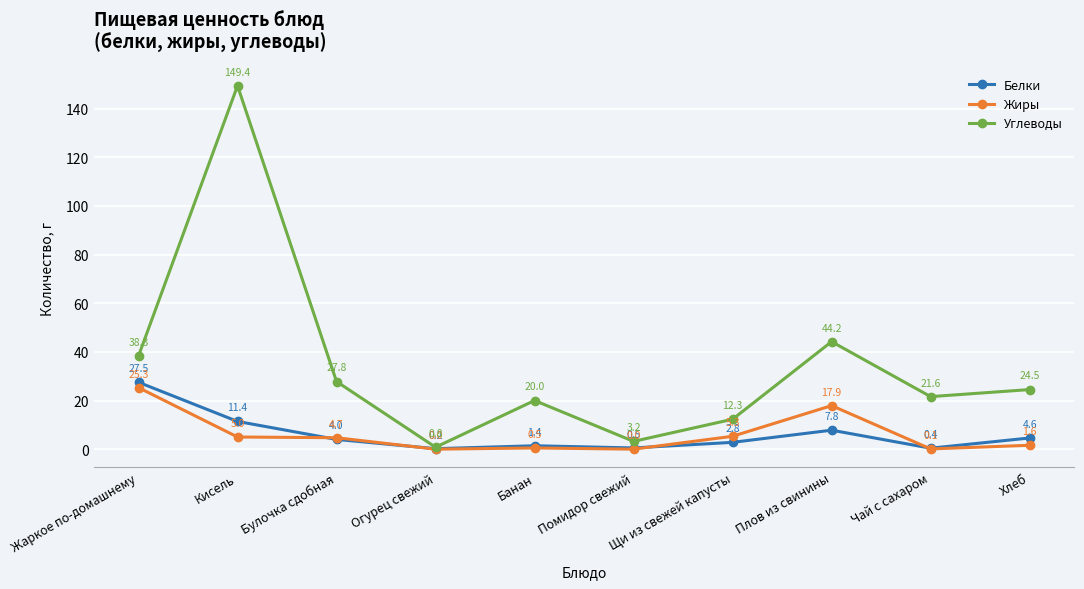

Reading right to left, transcribe all the data shown in this chart.

Белки: Хлеб=4.6	Чай с сахаром=0.4	Плов из свинины=7.8	Щи из свежей капусты=2.8	Помидор свежий=0.5	Банан=1.4	Огурец свежий=0.2	Булочка сдобная=4.0	Кисель=11.4	Жаркое по-домашнему=27.5
Жиры: Хлеб=1.6	Чай с сахаром=0.1	Плов из свинины=17.9	Щи из свежей капусты=5.3	Помидор свежий=0.0	Банан=0.5	Огурец свежий=0.0	Булочка сдобная=4.7	Кисель=5.0	Жаркое по-домашнему=25.3
Углеводы: Хлеб=24.5	Чай с сахаром=21.6	Плов из свинины=44.2	Щи из свежей капусты=12.3	Помидор свежий=3.2	Банан=20.0	Огурец свежий=0.8	Булочка сдобная=27.8	Кисель=149.4	Жаркое по-домашнему=38.3